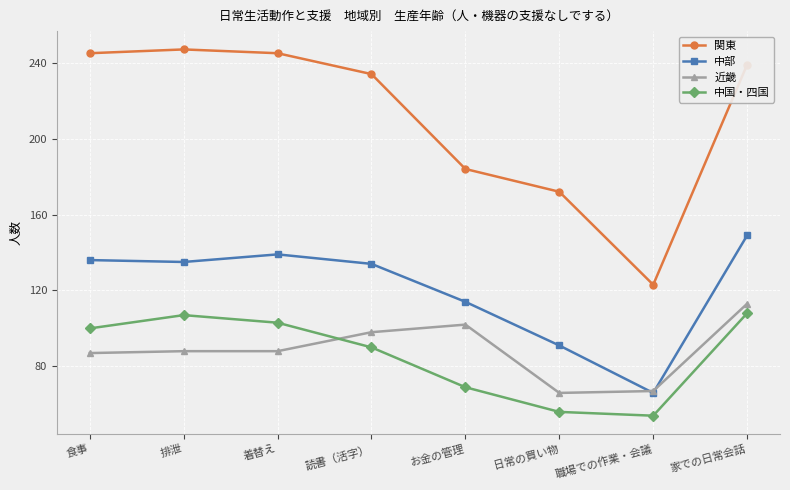

True or false: 中部 and 関東 cross at least once.

False